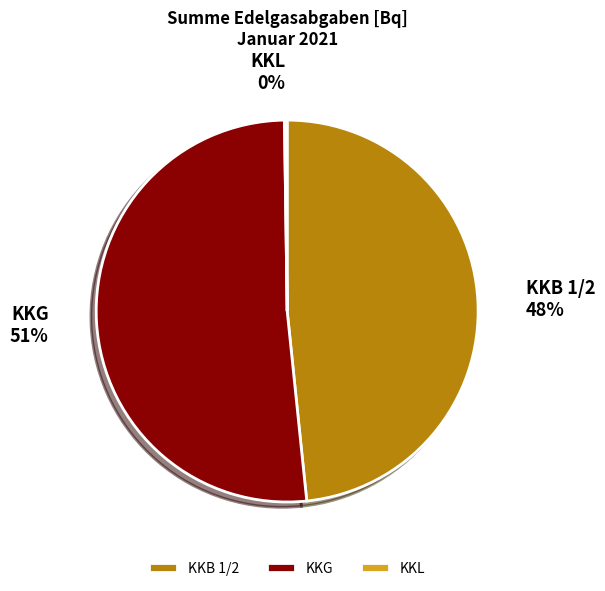

Which category accounts for the majority?

KKG